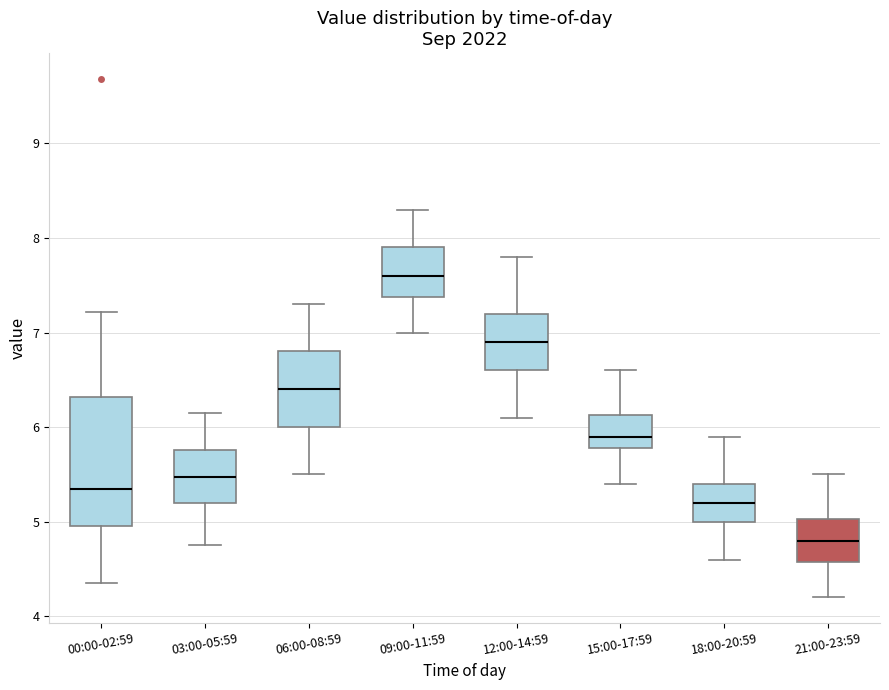

Reading left to right, transcribe this box plot: for each box, give where its median line is, the range the box spans, and where its two whiskers end, as read against the y-axis. The values are not printed on the chart, so give them approximately, as read against the axis.

00:00-02:59: median 5.4, box 5.0 to 6.3, whiskers 4.4 to 7.2
03:00-05:59: median 5.5, box 5.2 to 5.8, whiskers 4.8 to 6.2
06:00-08:59: median 6.4, box 6.0 to 6.8, whiskers 5.5 to 7.3
09:00-11:59: median 7.6, box 7.4 to 7.9, whiskers 7.0 to 8.3
12:00-14:59: median 6.9, box 6.6 to 7.2, whiskers 6.1 to 7.8
15:00-17:59: median 5.9, box 5.8 to 6.1, whiskers 5.4 to 6.6
18:00-20:59: median 5.2, box 5.0 to 5.4, whiskers 4.6 to 5.9
21:00-23:59: median 4.8, box 4.6 to 5.0, whiskers 4.2 to 5.5